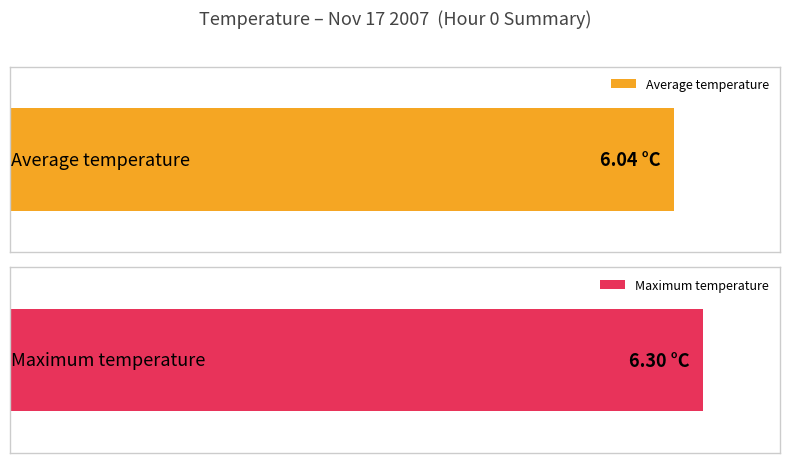

True or false: Maximum utilization has a value of 1.3 at 14.

False